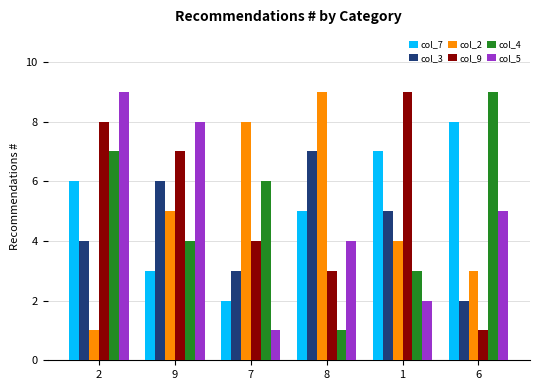

Between 7 and 6, which series saw the biggest shift?

col_7